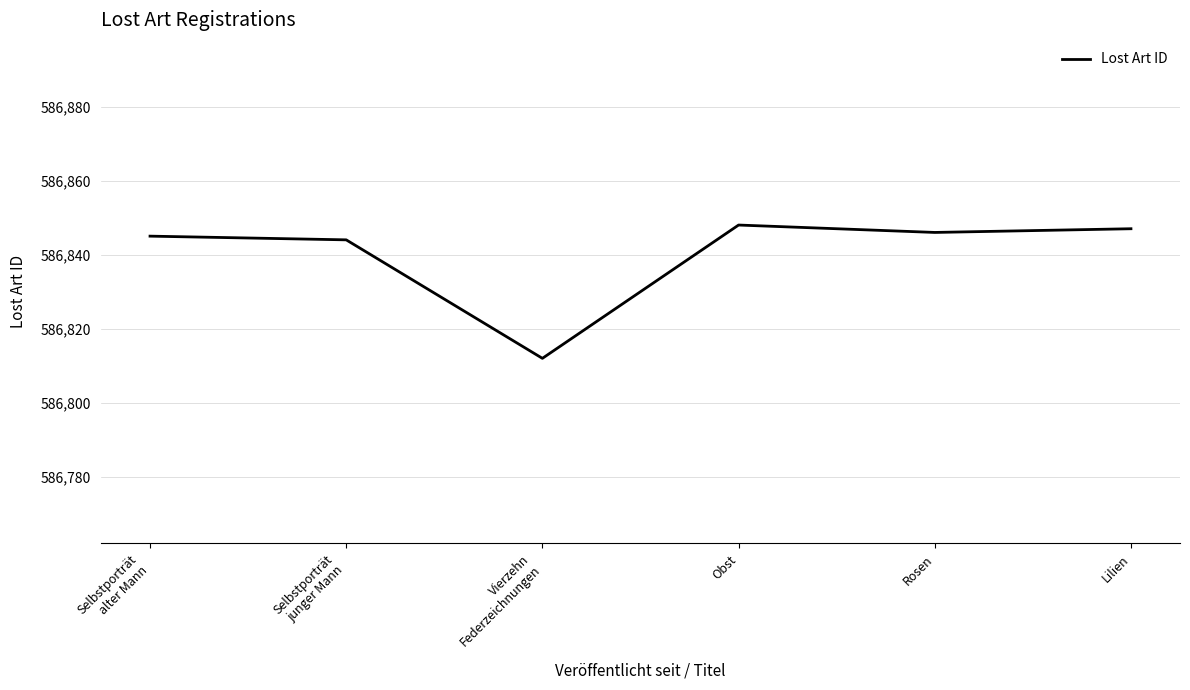

Reading left to right, extract all data points from this chart.

586845	586844	586812	586848	586846	586847